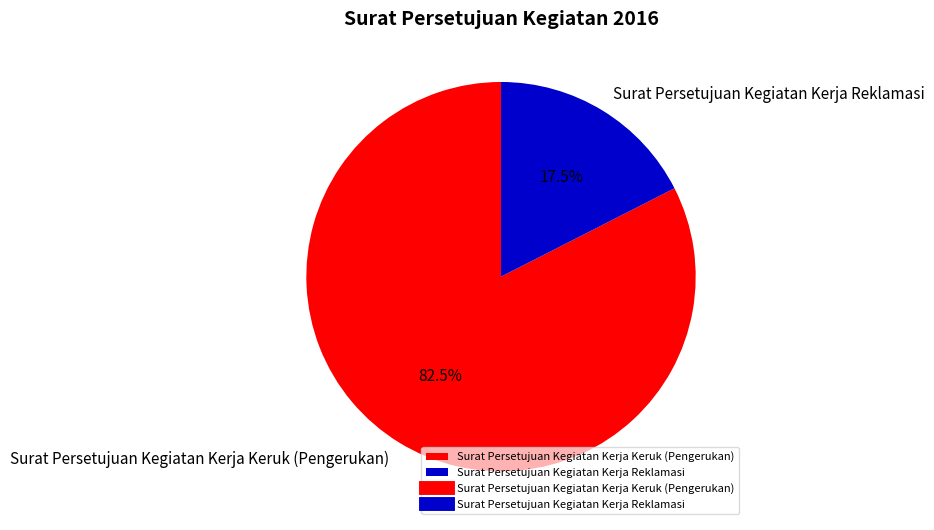

What is the majority slice?

Surat Persetujuan Kegiatan Kerja Keruk (Pengerukan)